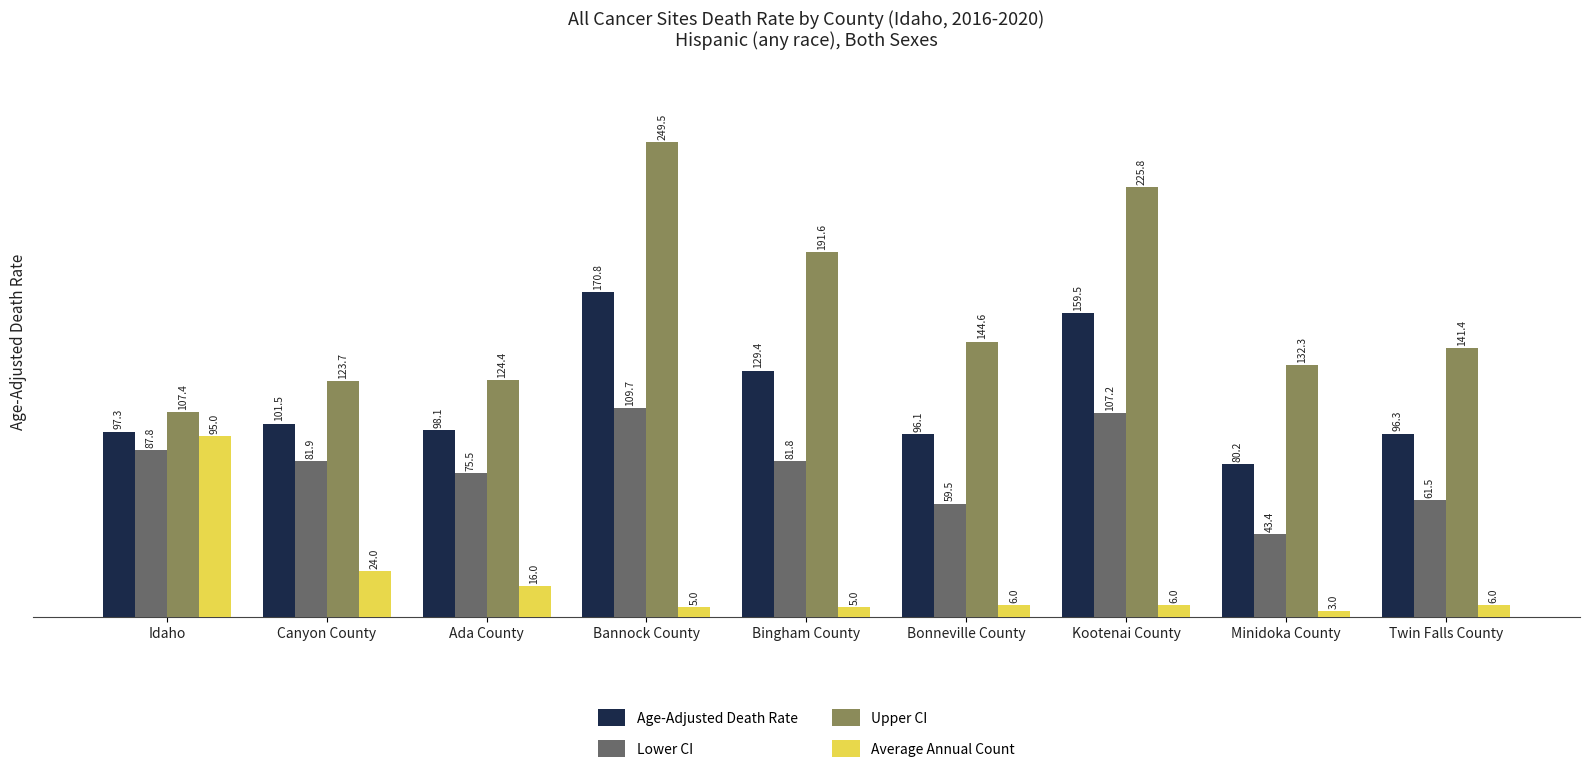

Rank the series at Bannock County from highest to lowest value.

Upper CI, Age-Adjusted Death Rate, Lower CI, Average Annual Count